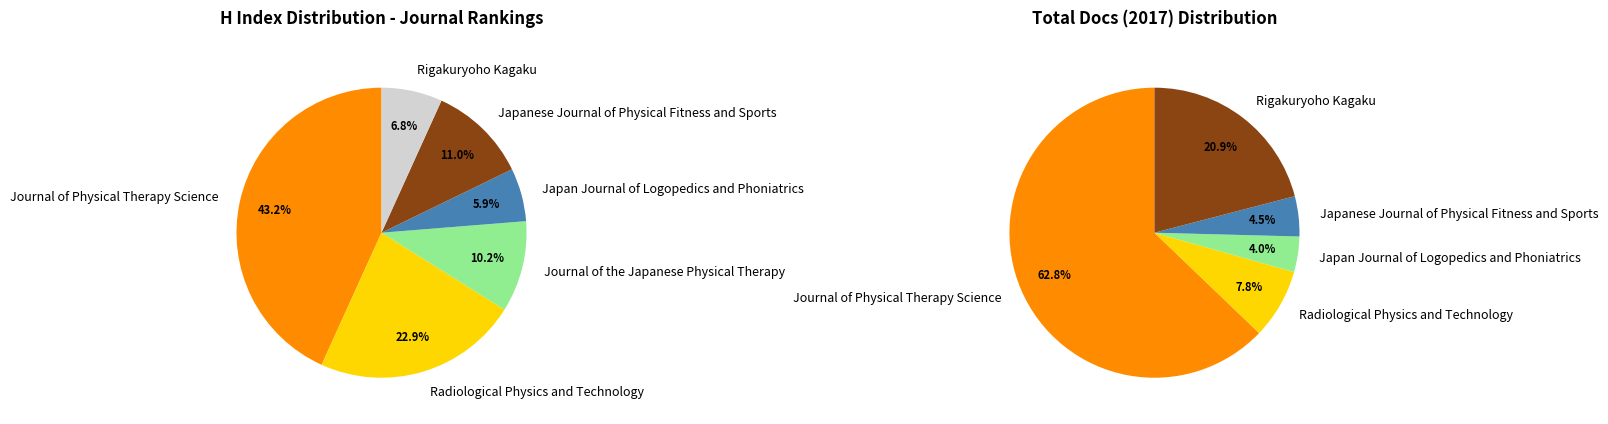

To the nearest percent, what percentage of the pie is Japanese Journal of Physical Fitness and Sports?

11%